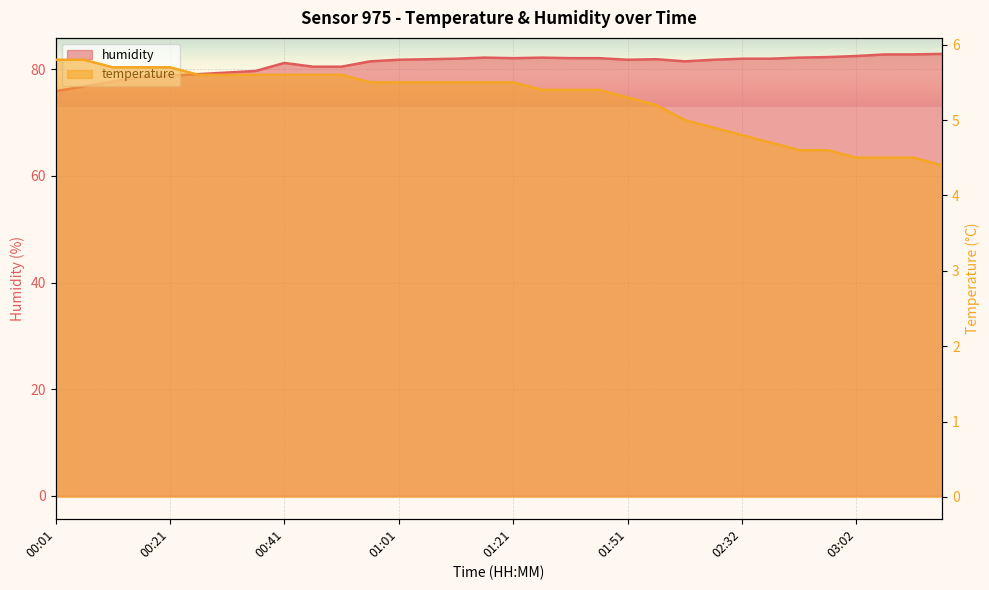

What is the spread (max minus min) of values at 02:32?

77.2